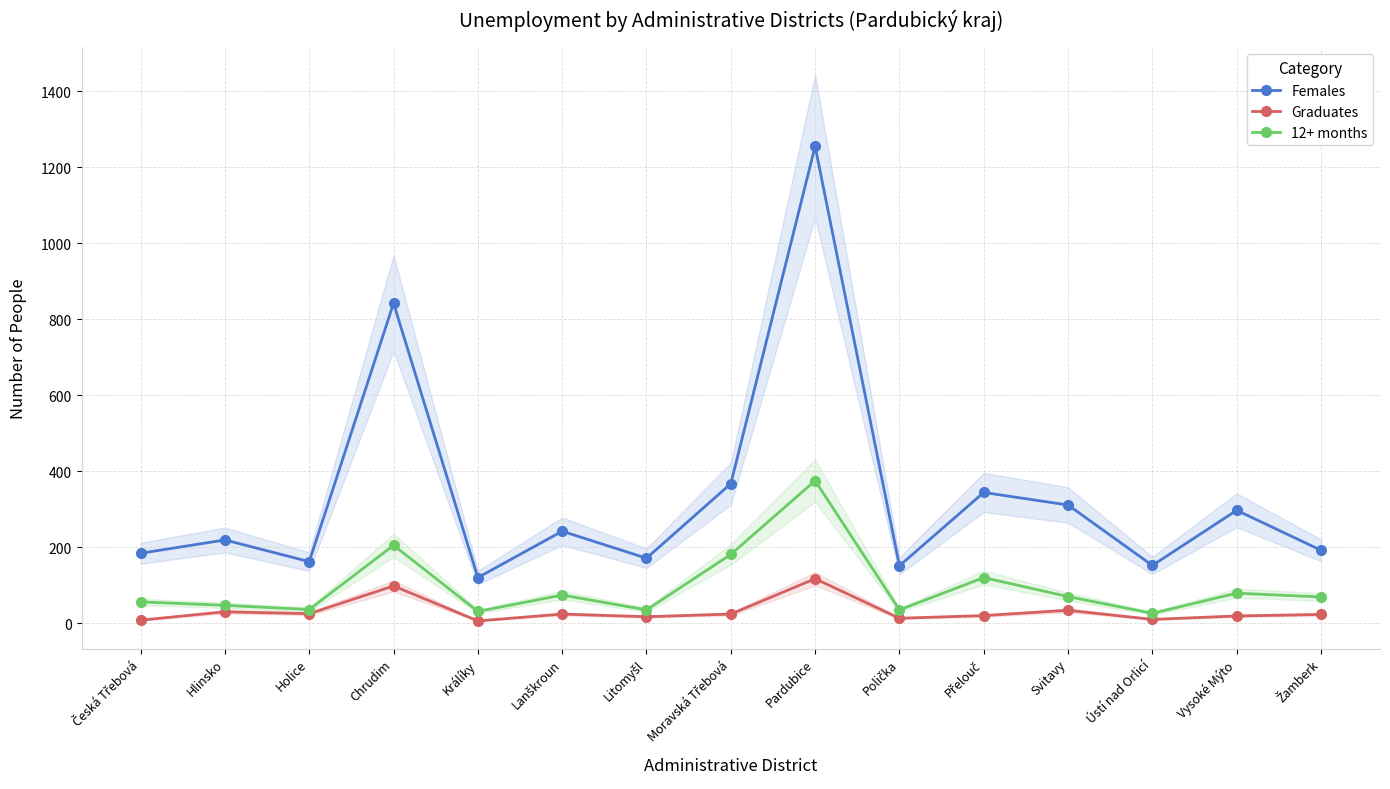

What is the approximate value of 12+ months at Chrudim?

205